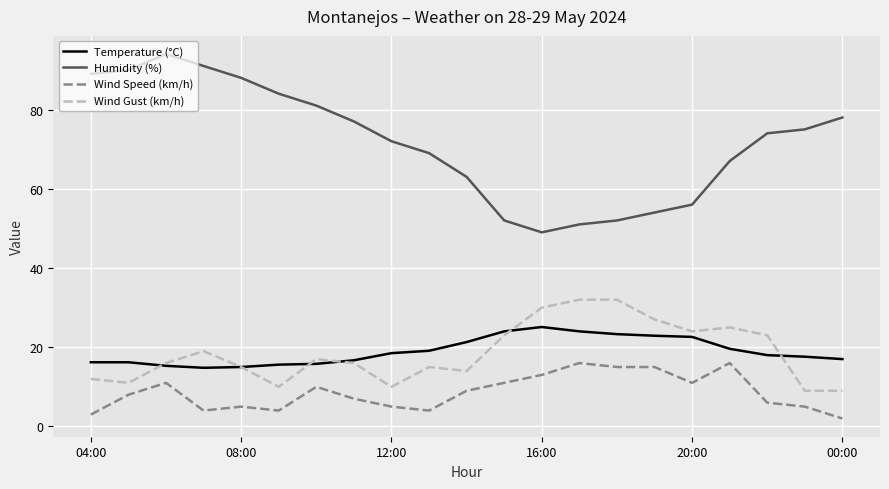

Count the number of categories in the chart.

21